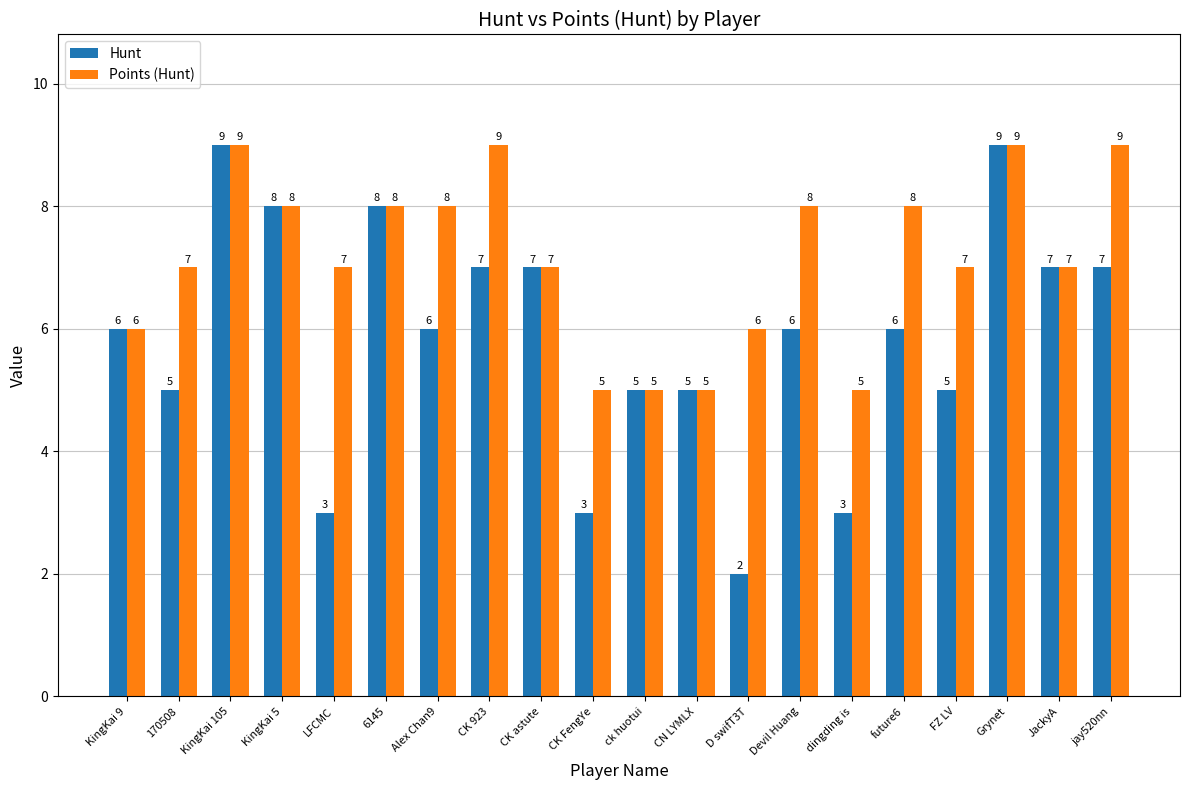

Which series has the largest total across all categories?

Points (Hunt)